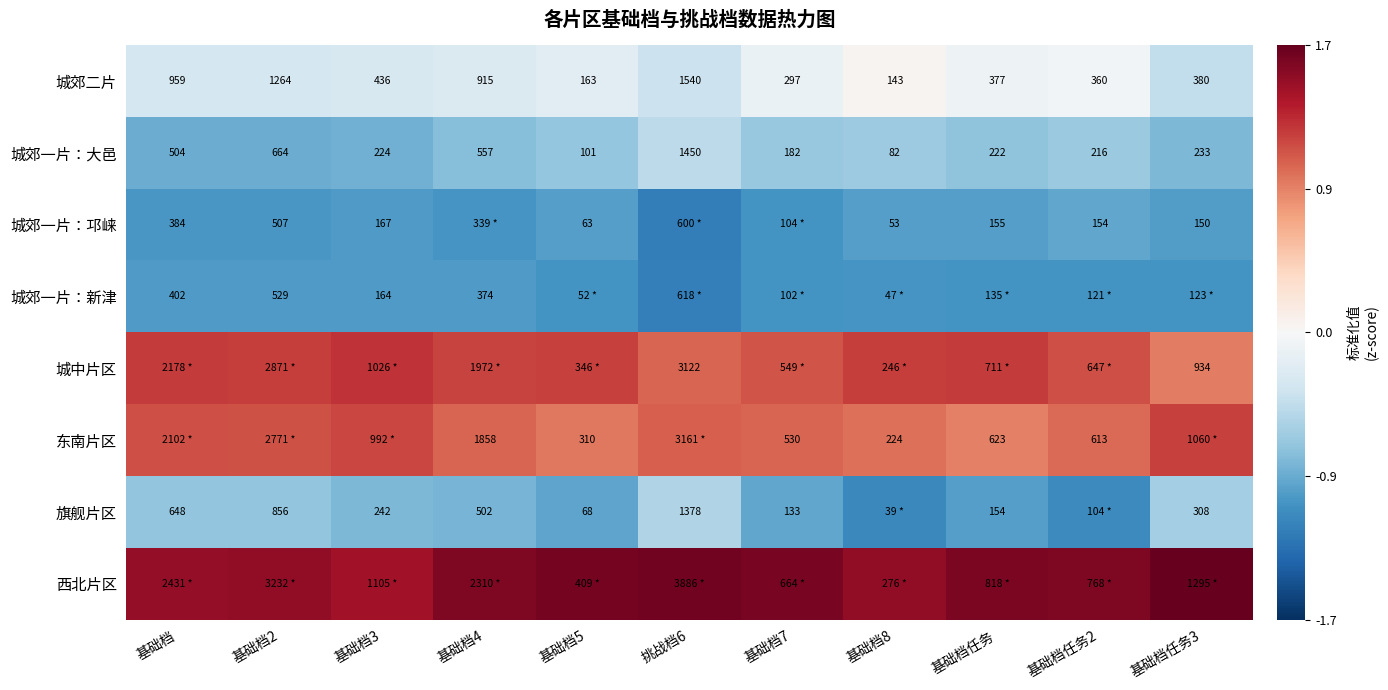

At which label does 城郊一片：大邑 first exceed 224?

基础档